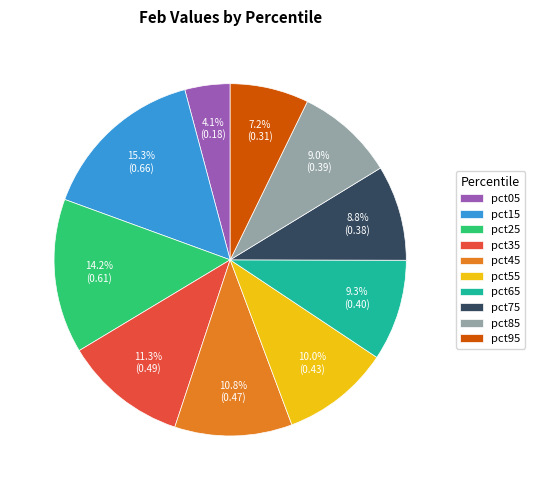

The pct85 slice represents 9% of the pie. True or false?

True